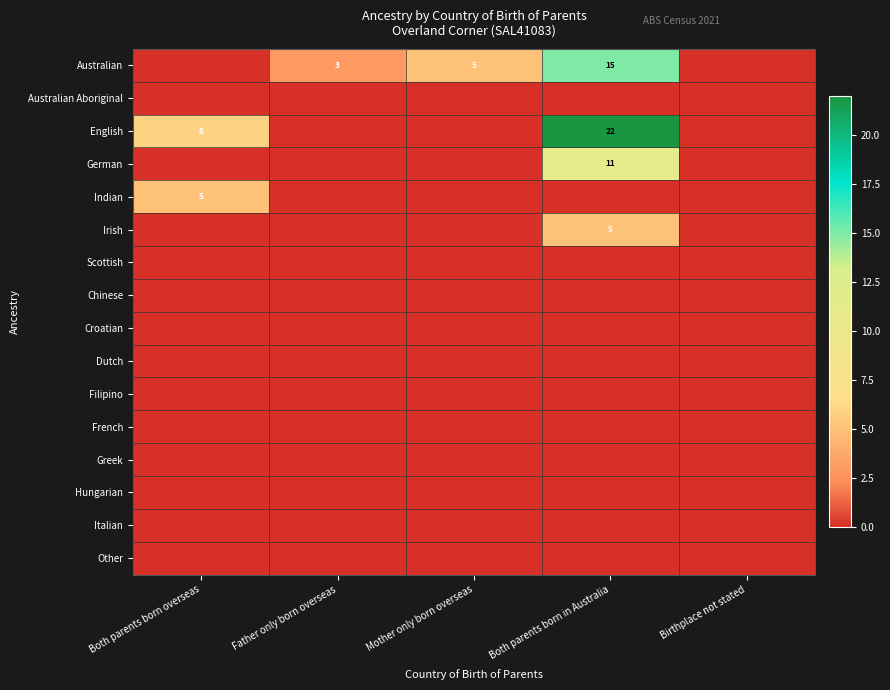

What is the sum of the English values at Both parents born in Australia and Both parents born overseas?

28